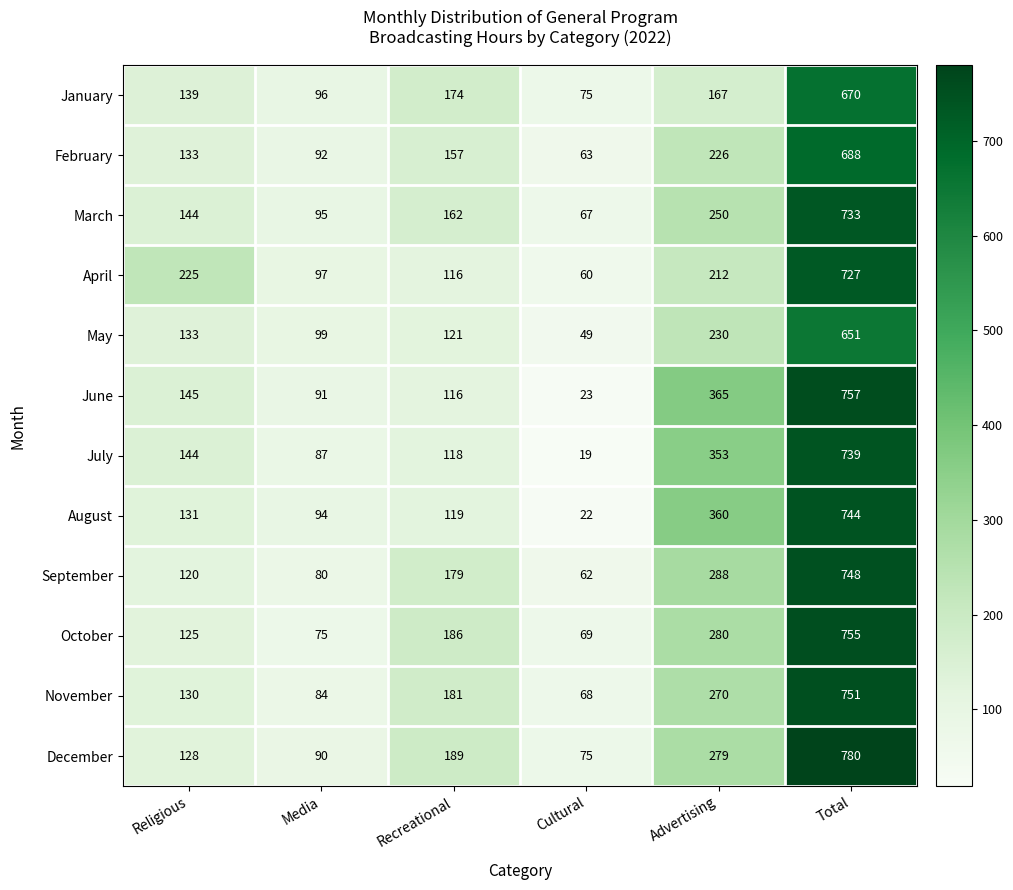

Is it true that July equals 189 at Recreational?

False